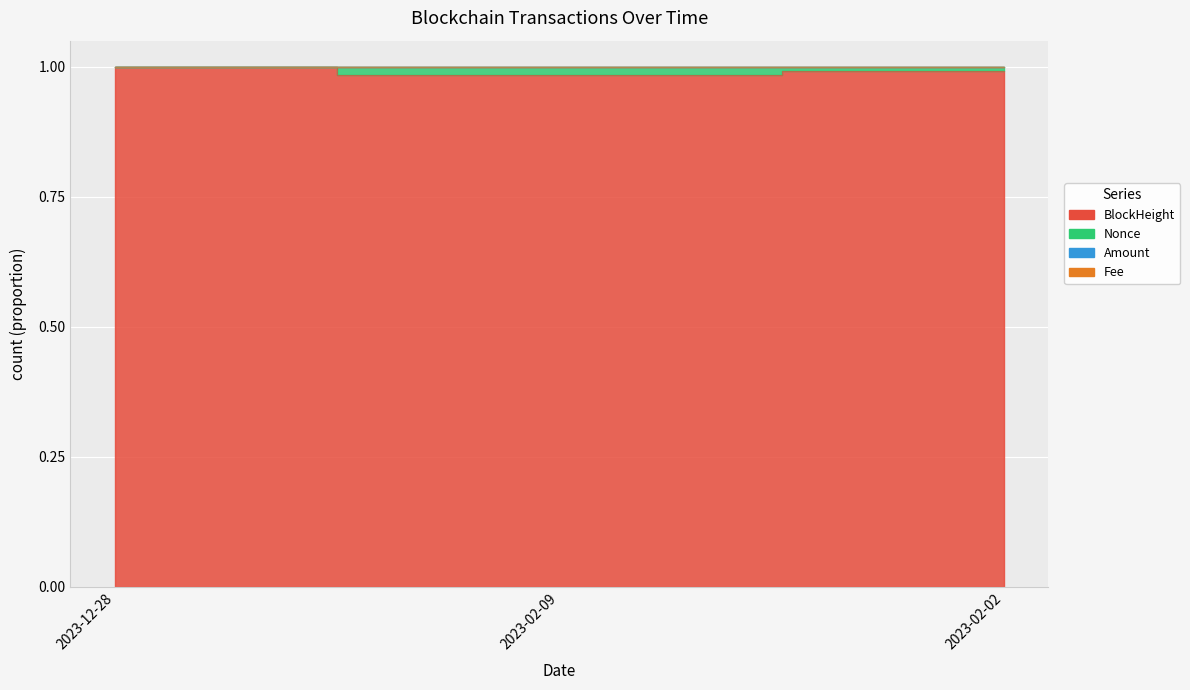

At which category is the sum across all series the highest?

2023-12-28